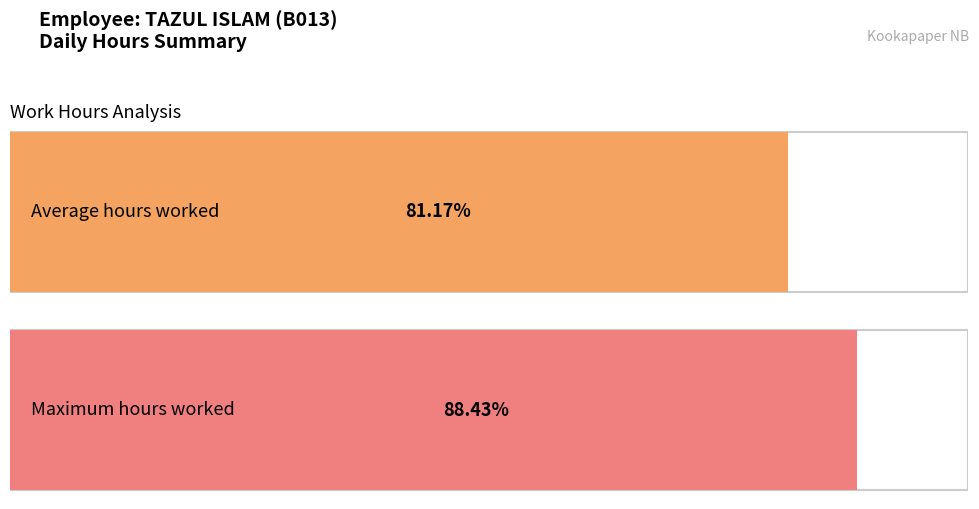

Between 30 and 5, which is larger?

30